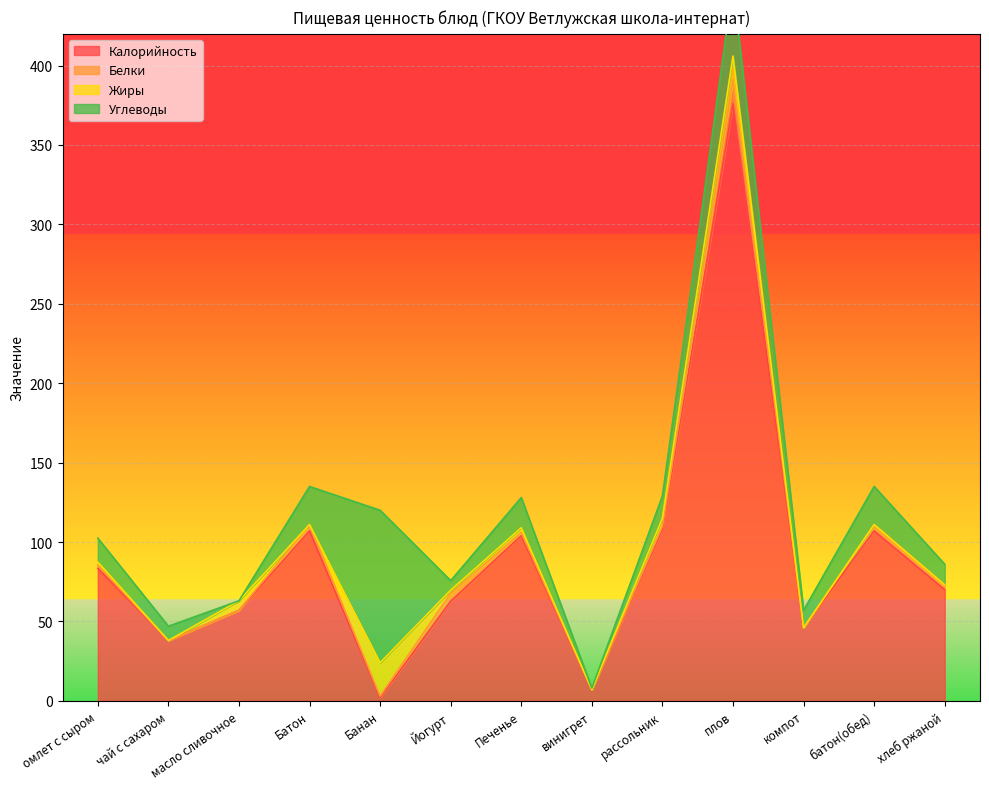

Is the value of Жиры at масло сливочное greater than the value of Калорийность at чай с сахаром?

No